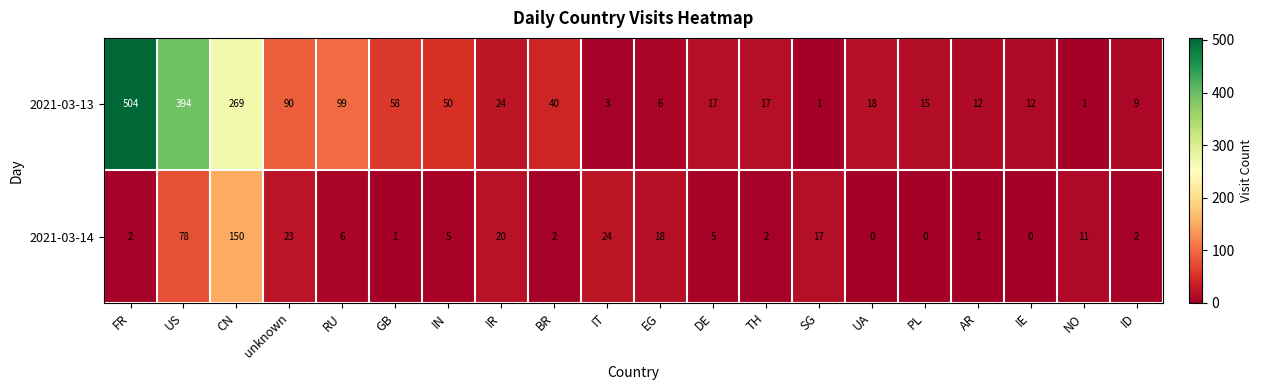

What is the difference between the highest and lowest values at BR?

38